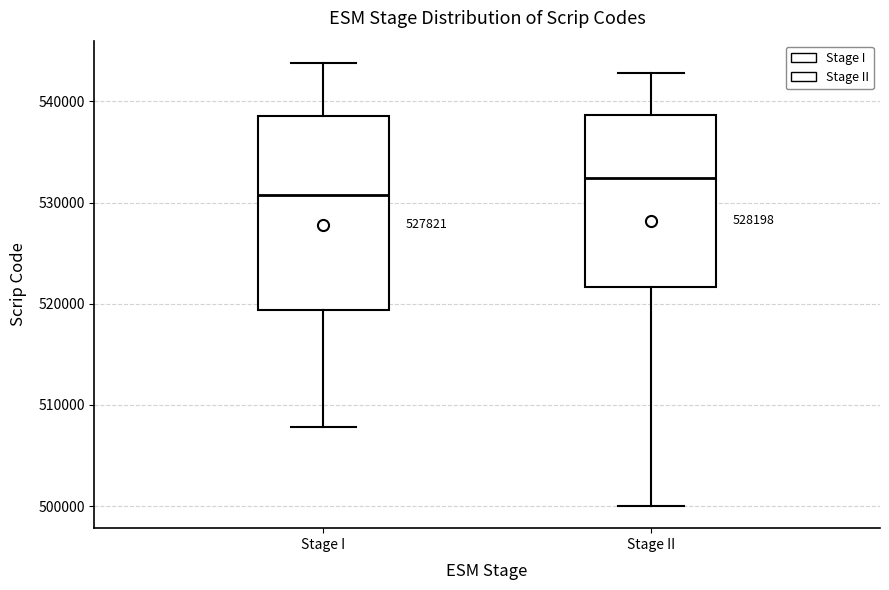

Reading left to right, transcribe this box plot: for each box, give where its median line is, the range the box spans, and where its two whiskers end, as read against the y-axis. The values are not printed on the chart, so give them approximately, as read against the axis.

Stage I: median 531000, box 519000 to 539000, whiskers 508000 to 544000
Stage II: median 532000, box 522000 to 539000, whiskers 500000 to 543000